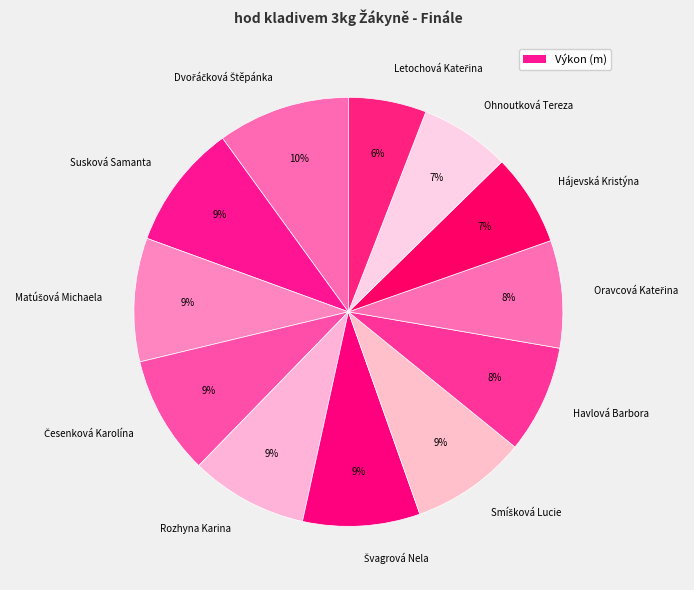

To the nearest percent, what is the difference between the largest and smallest slice percentages?

4%